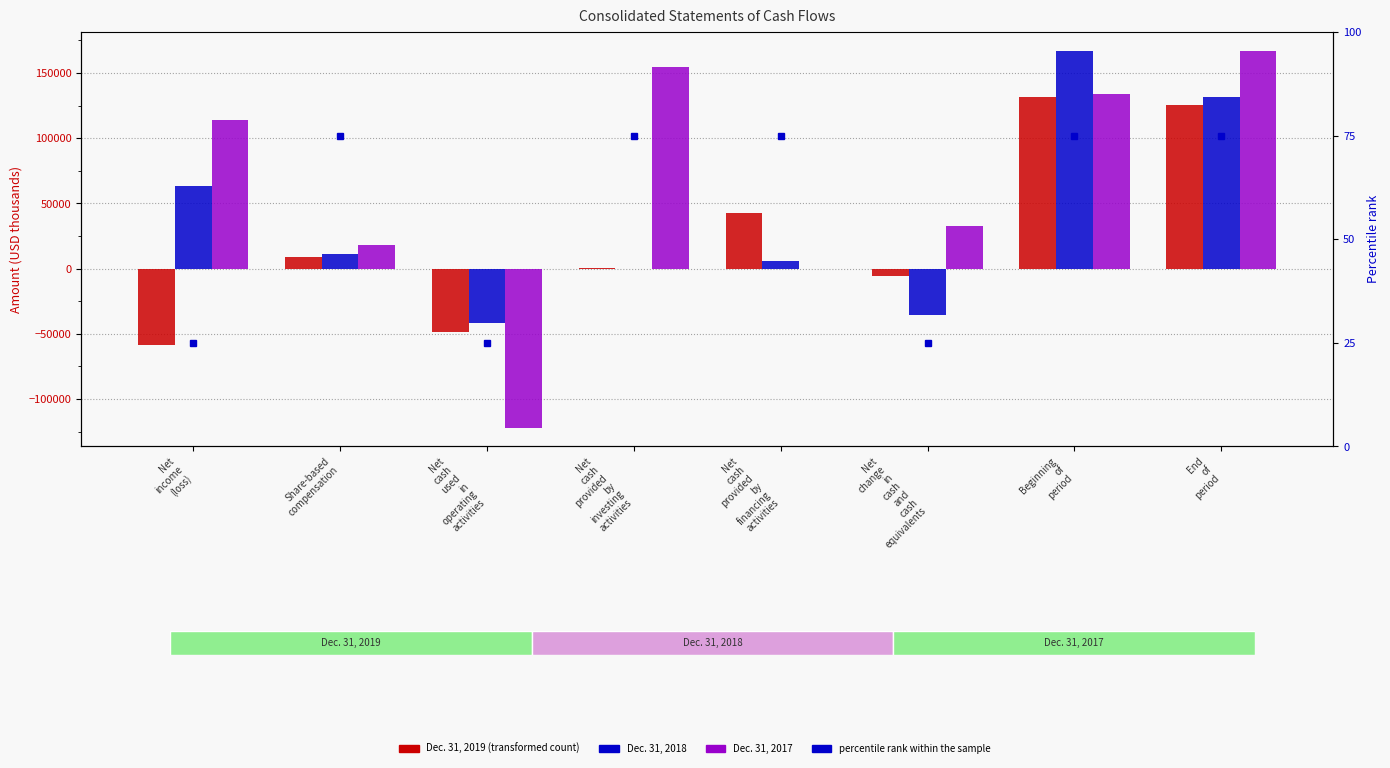

What is the label of the 5th bar from the left?

Net
cash
provided
by
financing
activities